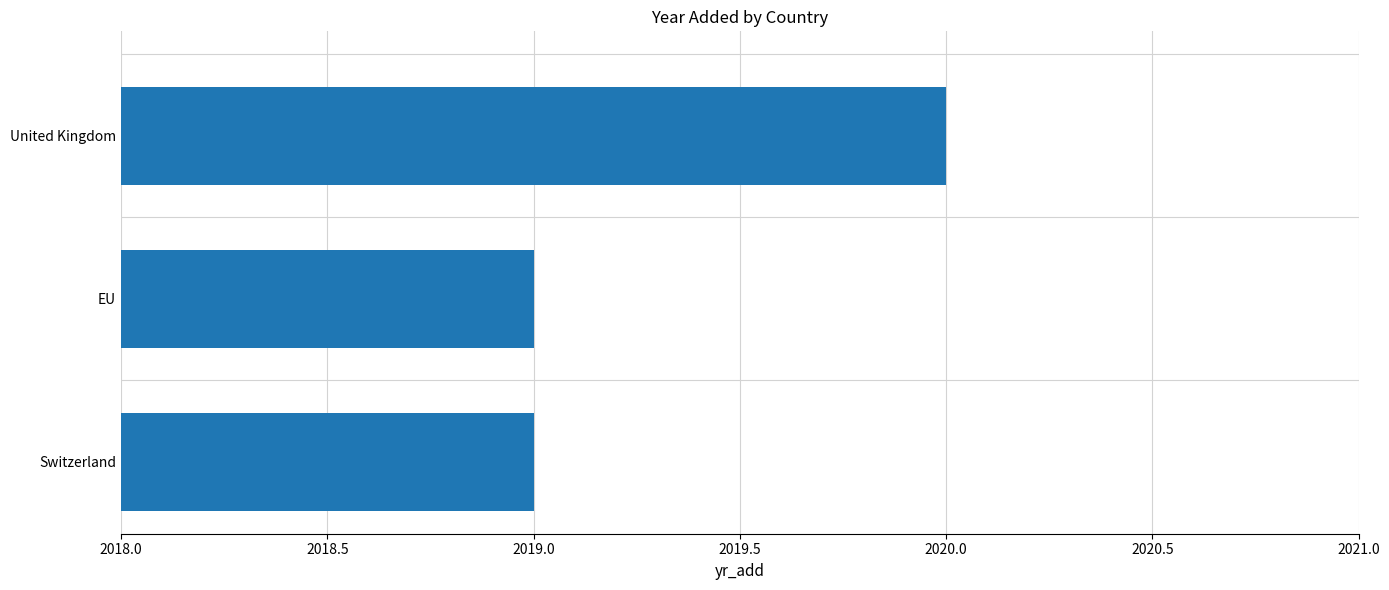

What is the greatest value displayed?

2020